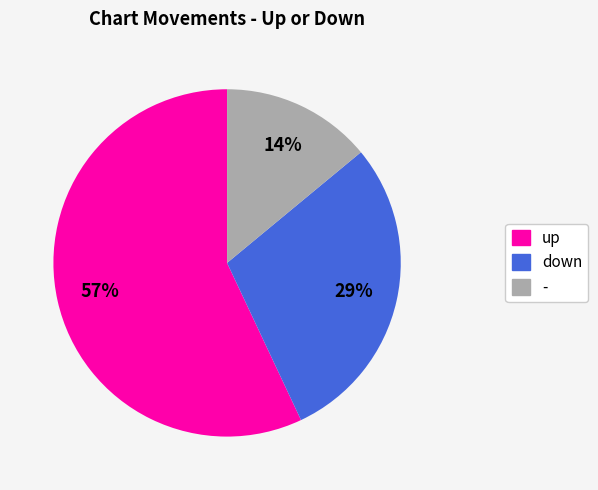

Approximately how many times larger is the value at - compared to down?

0.5